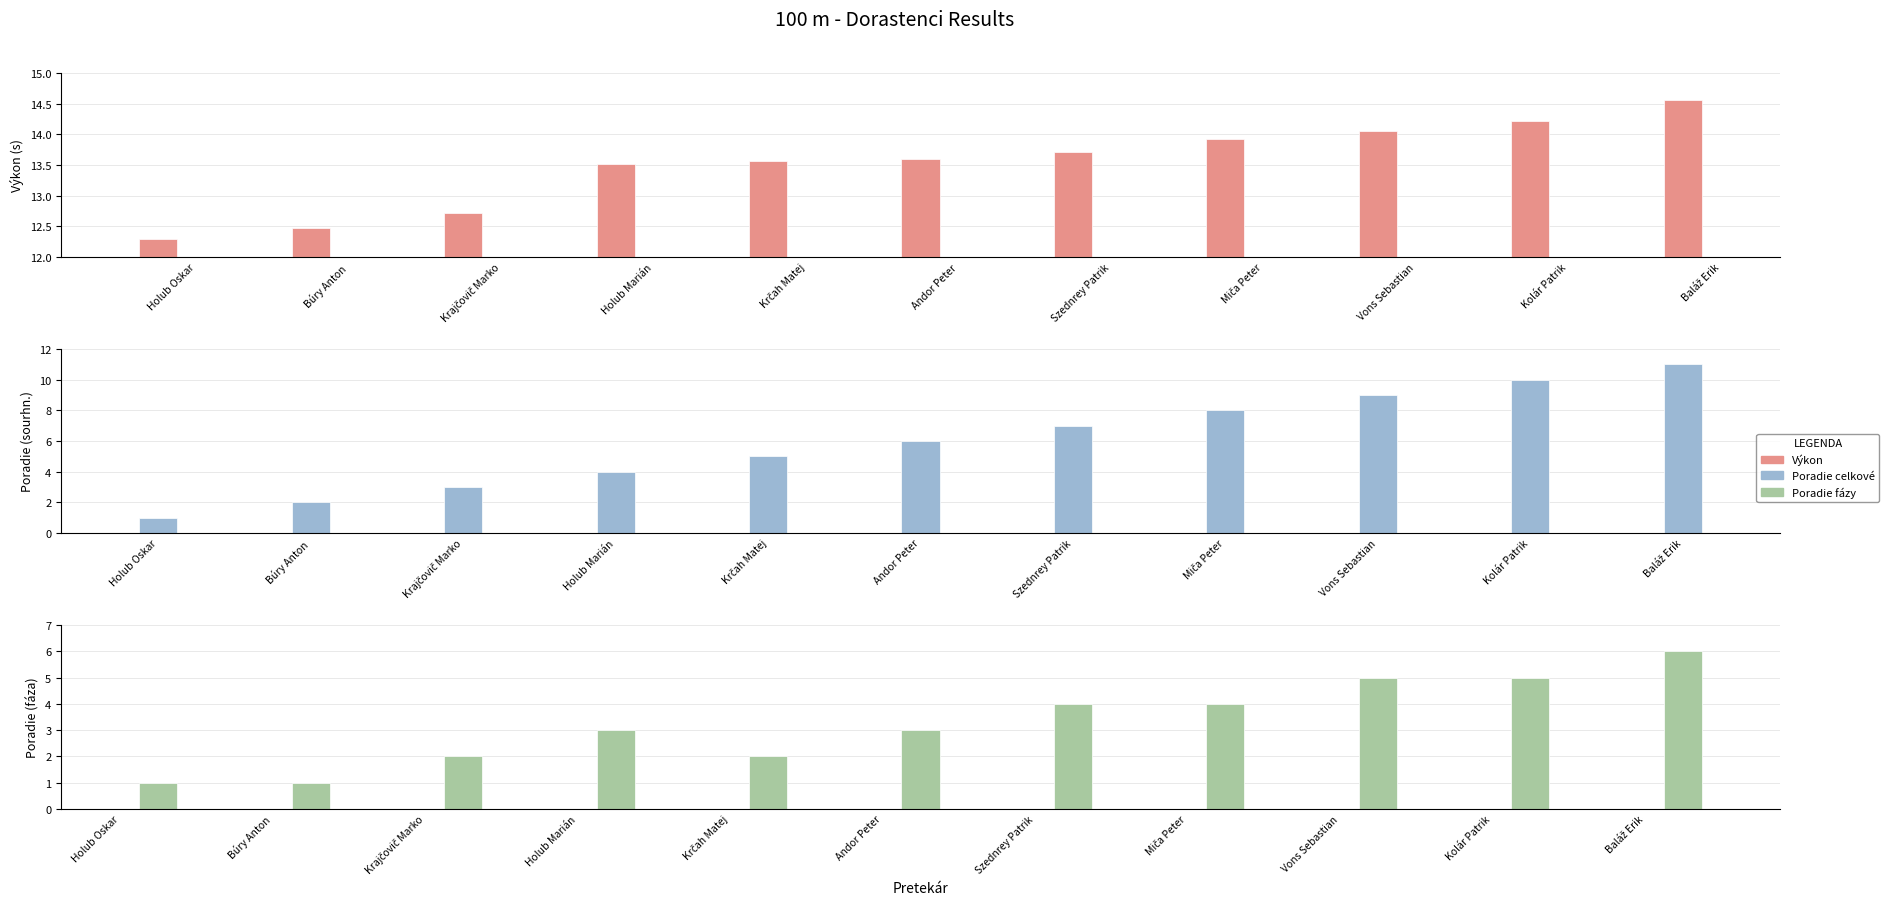

Does the chart contain stacked bars?

No